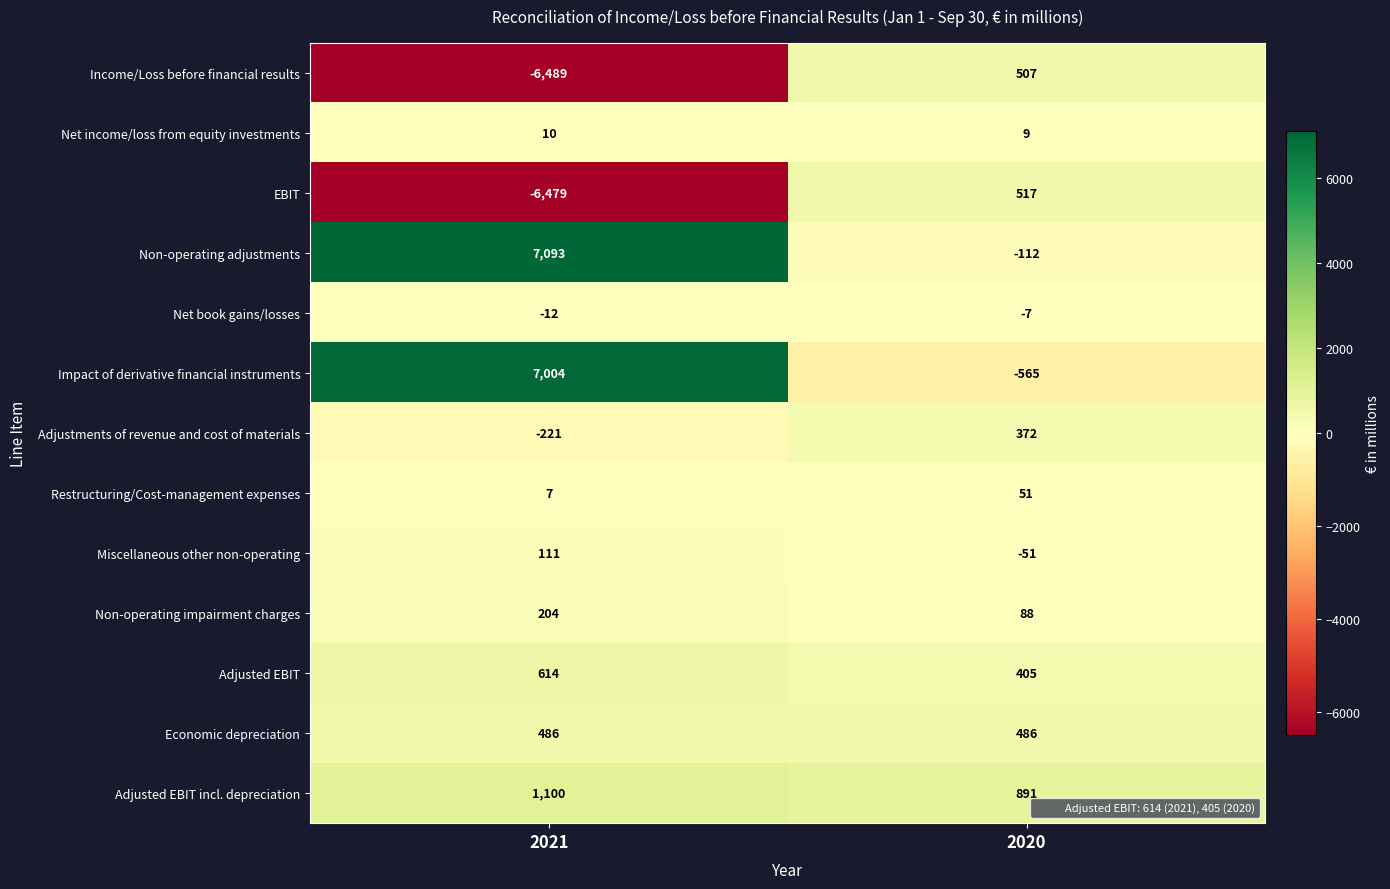

How many data points does each series have?

2